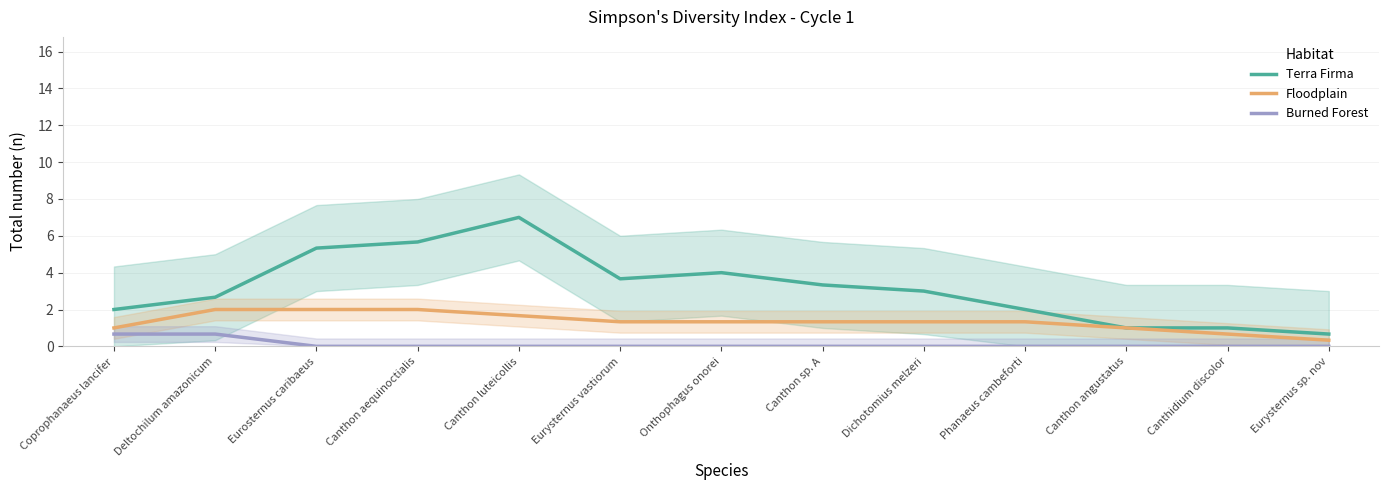

What is the spread (max minus min) of values at Canthon aequinoctialis?

5.7